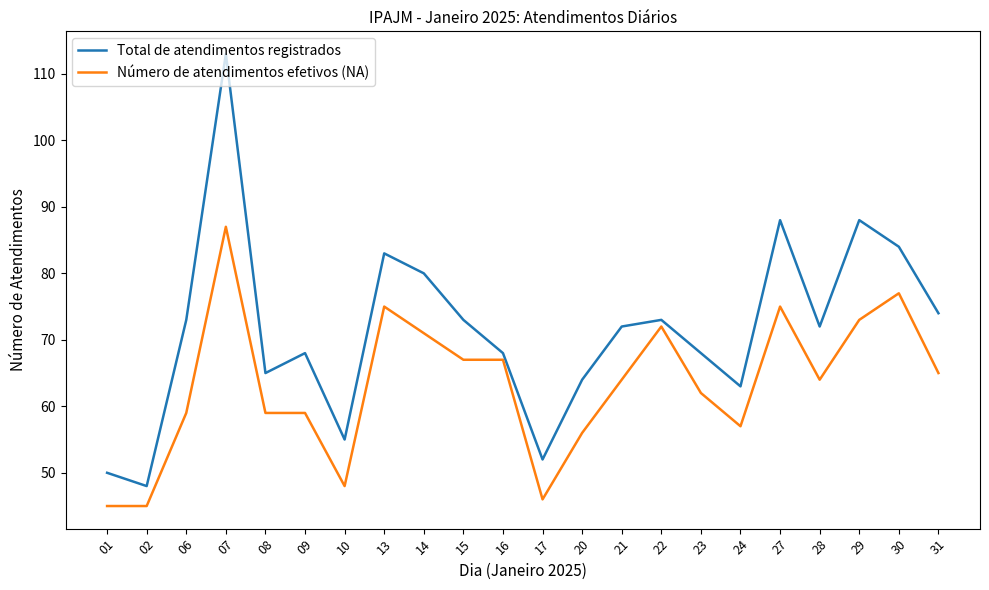

True or false: Total de atendimentos registrados and Número de atendimentos efetivos (NA) cross at least once.

False